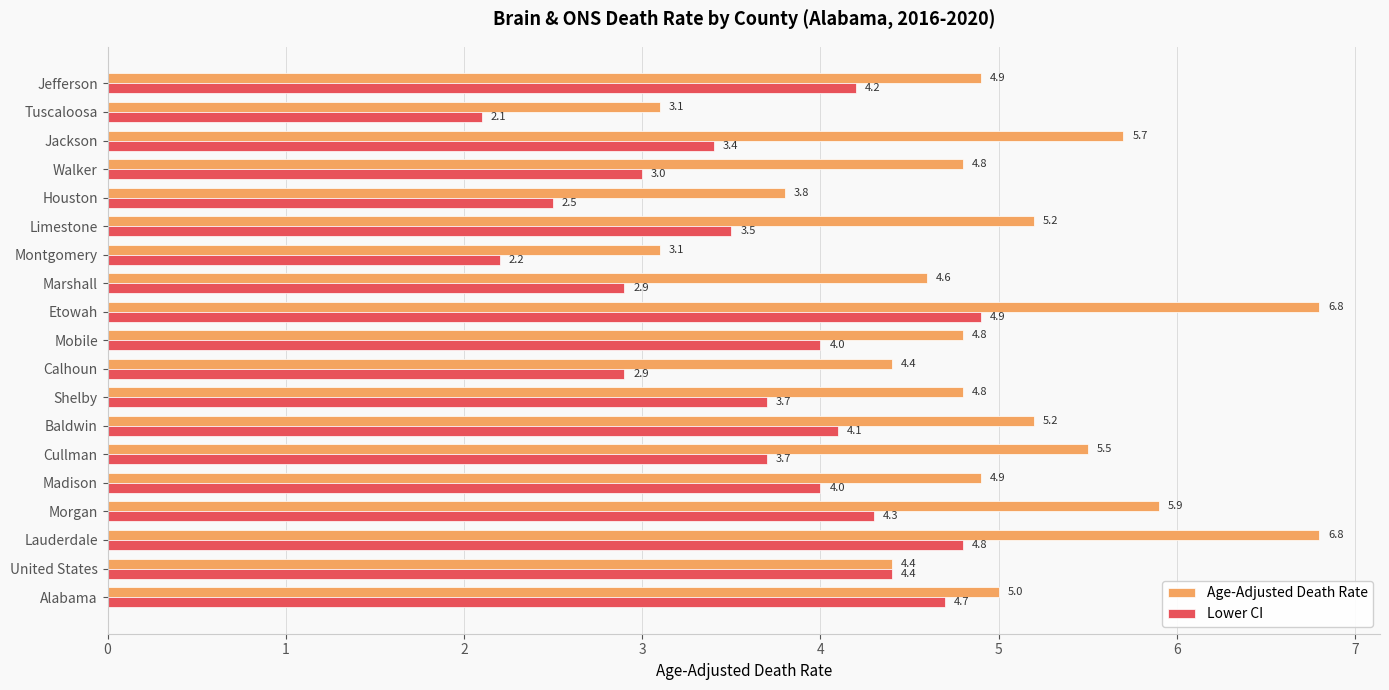

At which label is Lower CI closest to 3?

Walker